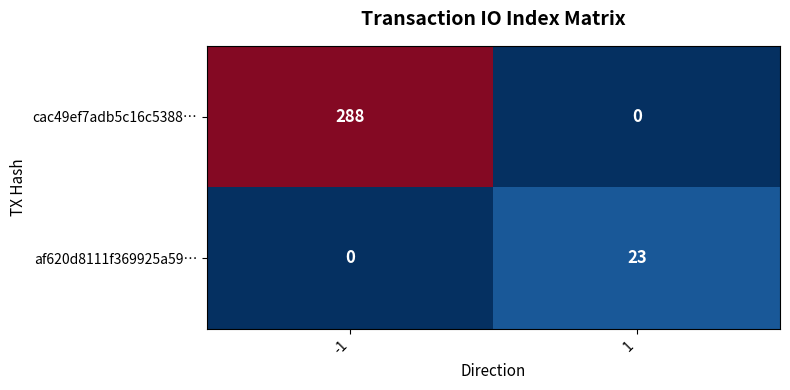

Which series has the largest total across all categories?

cac49ef7adb5c16c5388…